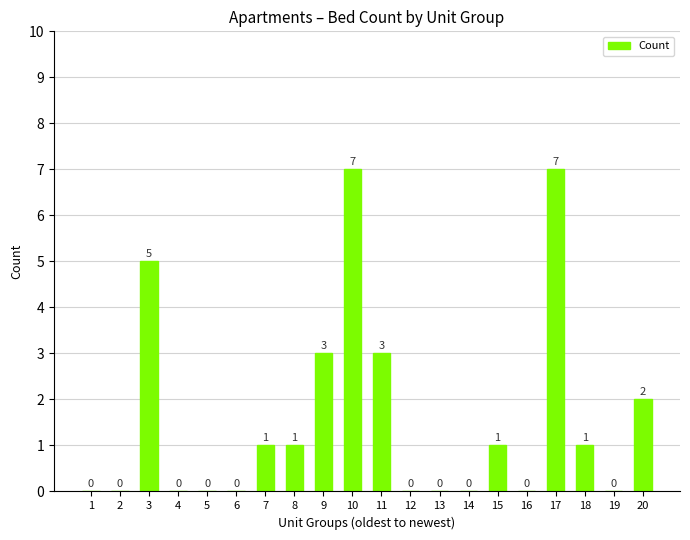

What is the sum of the values at 12 and 10?

7